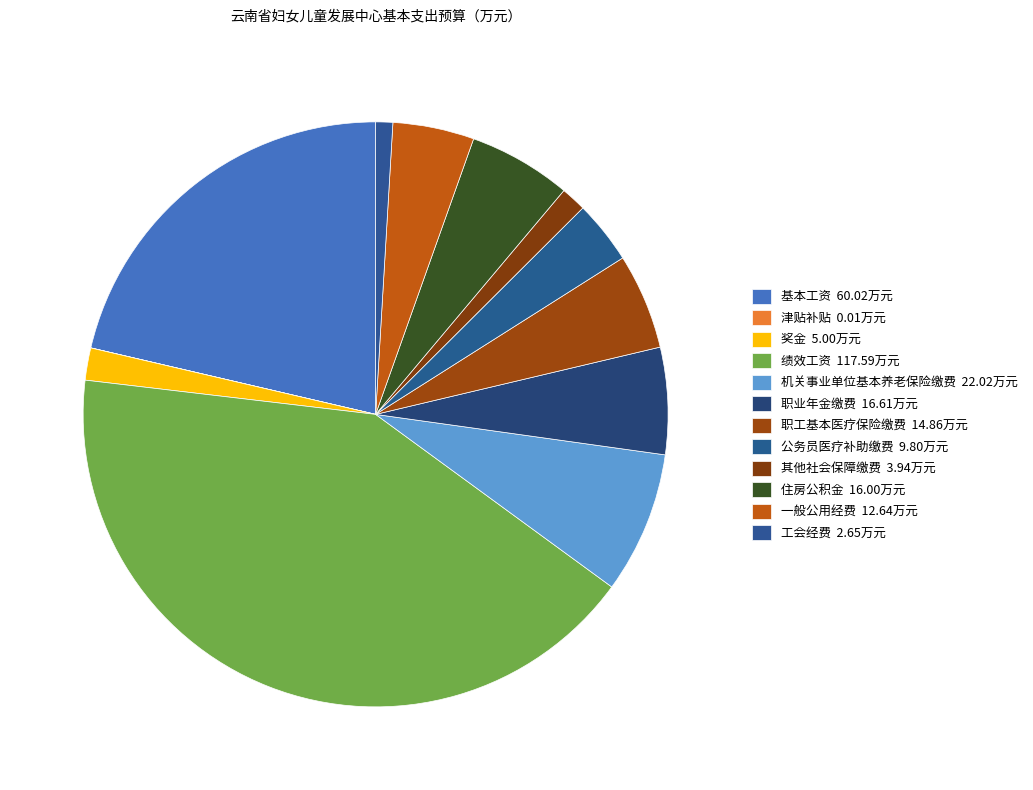

What percentage is the 工会经费 slice, to the nearest percent?

1%